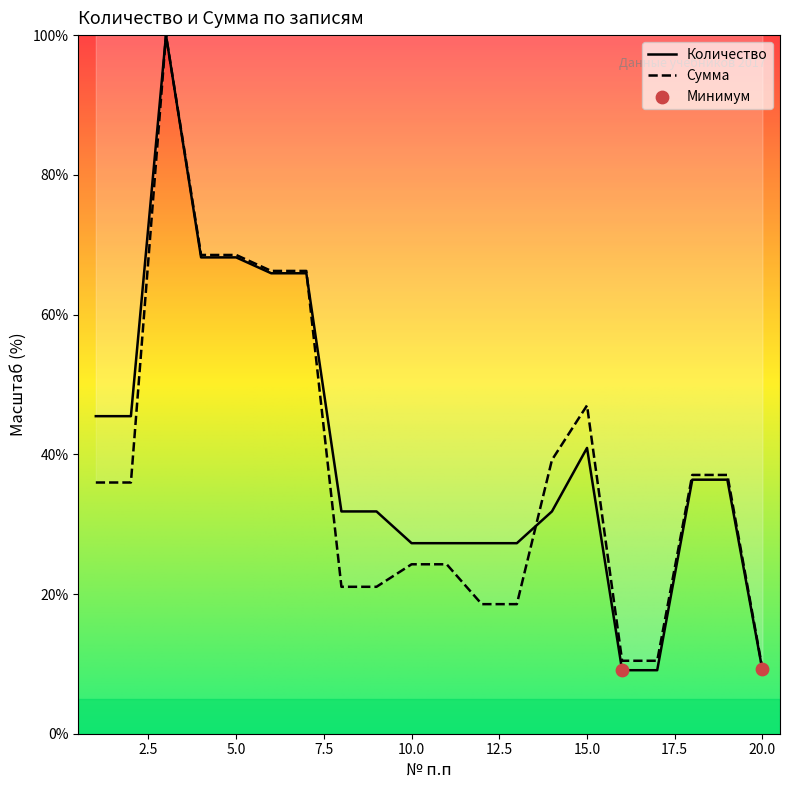

Which series has the largest total across all categories?

Количество